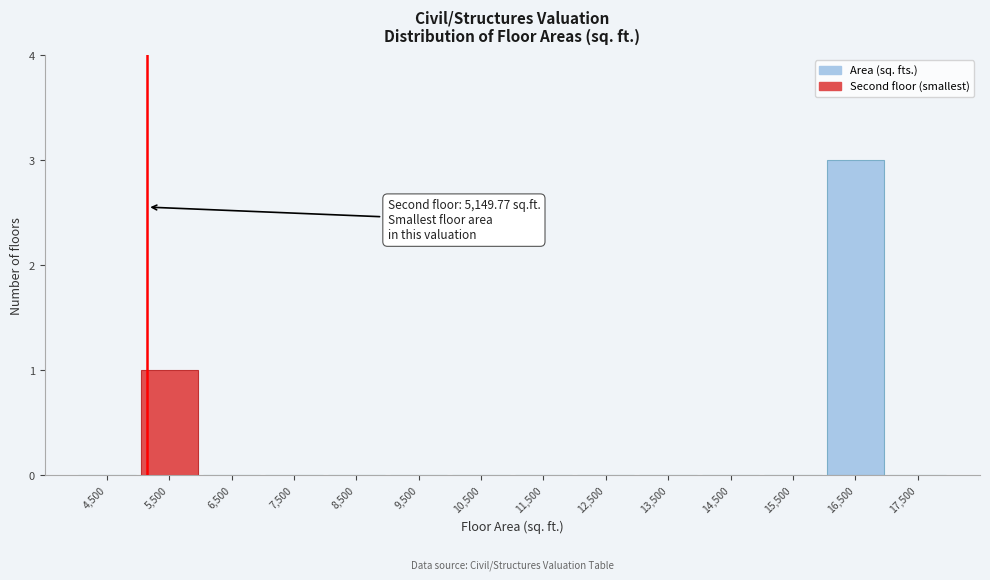

Which range on the x-axis has the tallest bar?

16000 to 17000